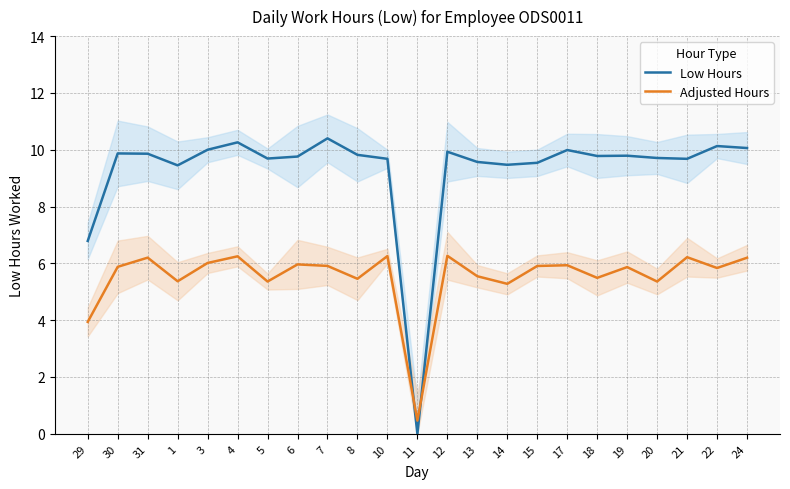

What is the total value across all series at 30?

15.7